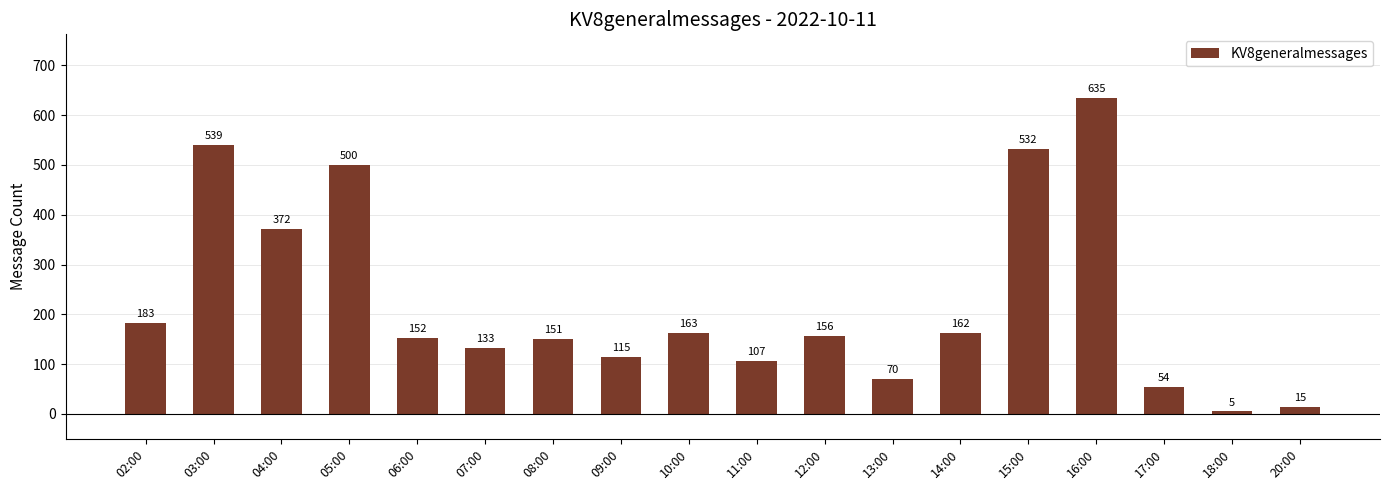

At which category does the chart reach its peak across all series?

16:00